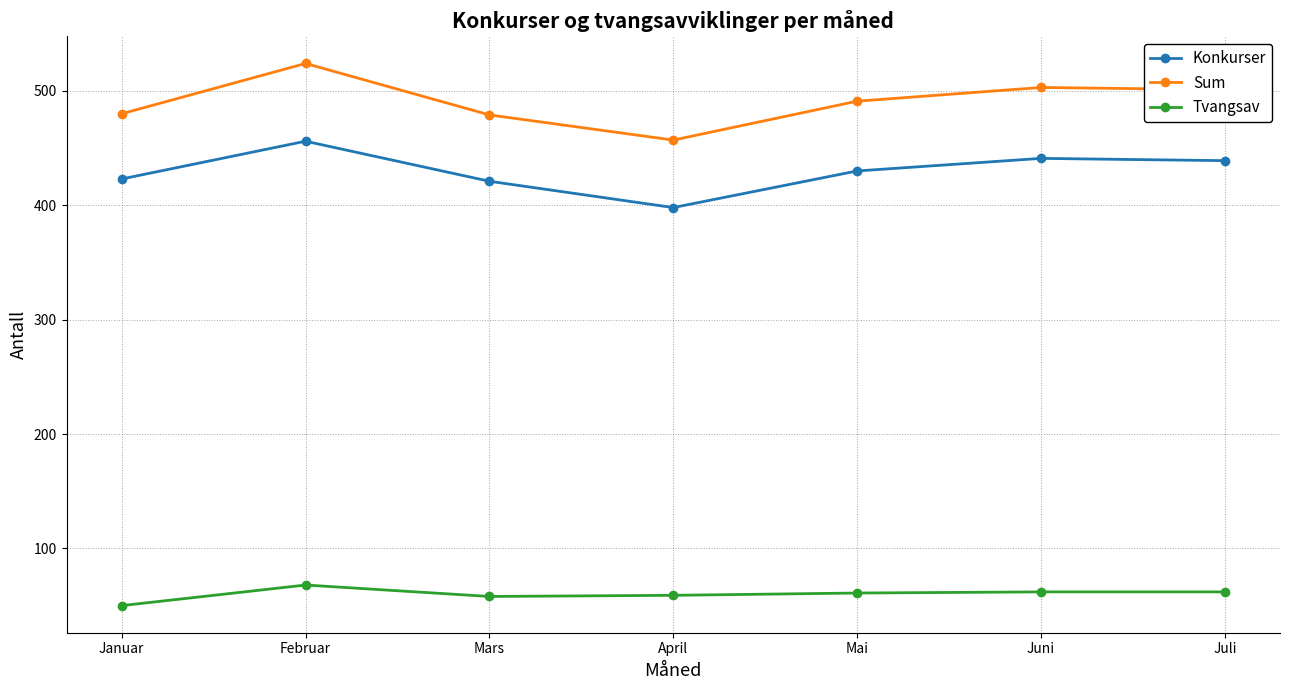

Rank the series by their maximum value, from highest to lowest.

Sum, Konkurser, Tvangsav